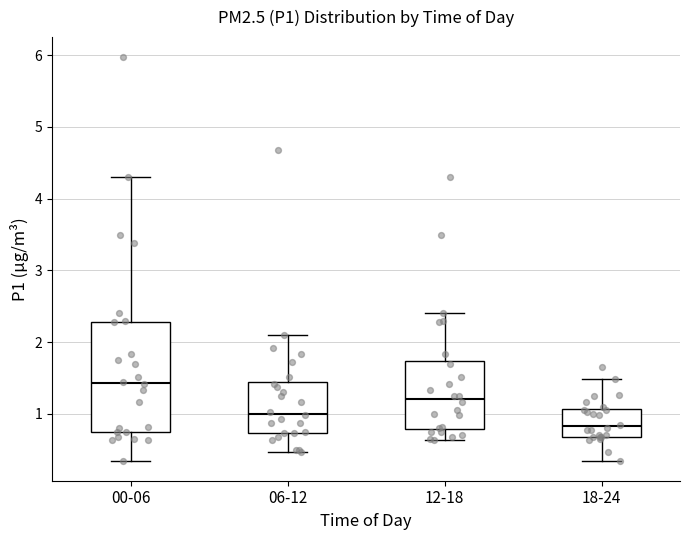

Reading left to right, transcribe this box plot: for each box, give where its median line is, the range the box spans, and where its two whiskers end, as read against the y-axis. The values are not printed on the chart, so give them approximately, as read against the axis.

00-06: median 1.4, box 0.8 to 2.3, whiskers 0.4 to 4.3
06-12: median 1.0, box 0.7 to 1.4, whiskers 0.5 to 2.1
12-18: median 1.2, box 0.8 to 1.7, whiskers 0.6 to 2.4
18-24: median 0.8, box 0.7 to 1.1, whiskers 0.4 to 1.5